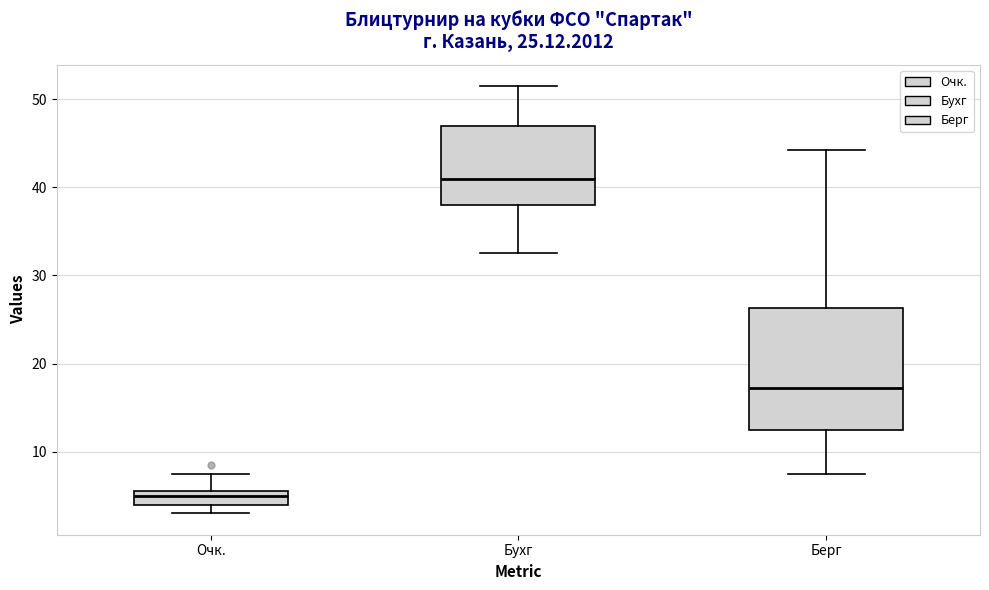

Which box is the tallest, from its lower edge to its upper edge?

Берг